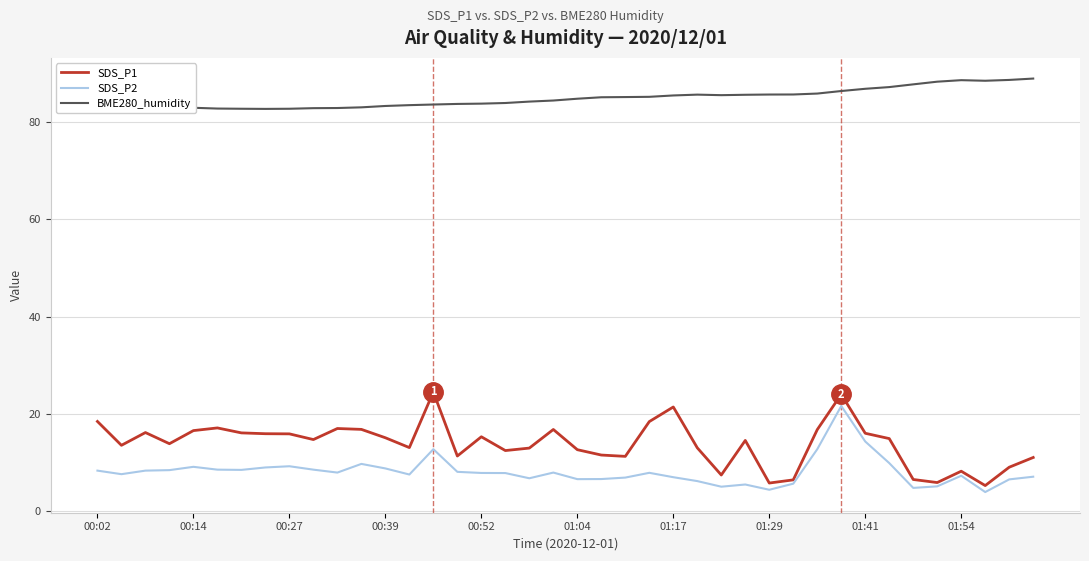

What is the greatest value displayed?

88.9